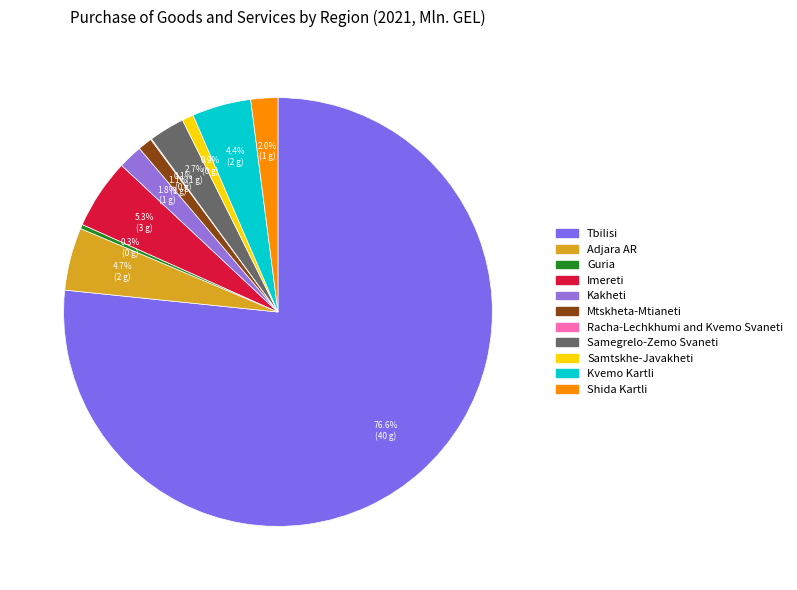

How many segments does this pie chart have?

11